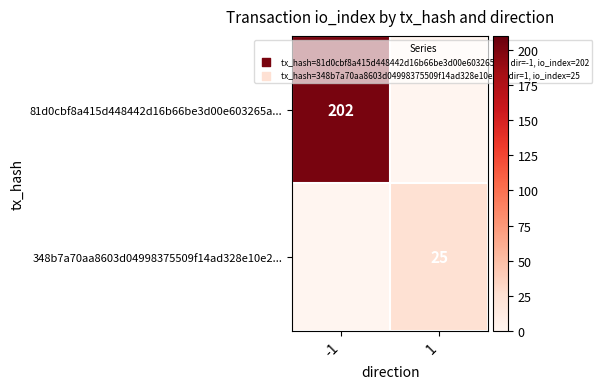

Is it true that 81d0cbf8a415d448442d16b66be3d00e603265a... equals 309 at -1?

False